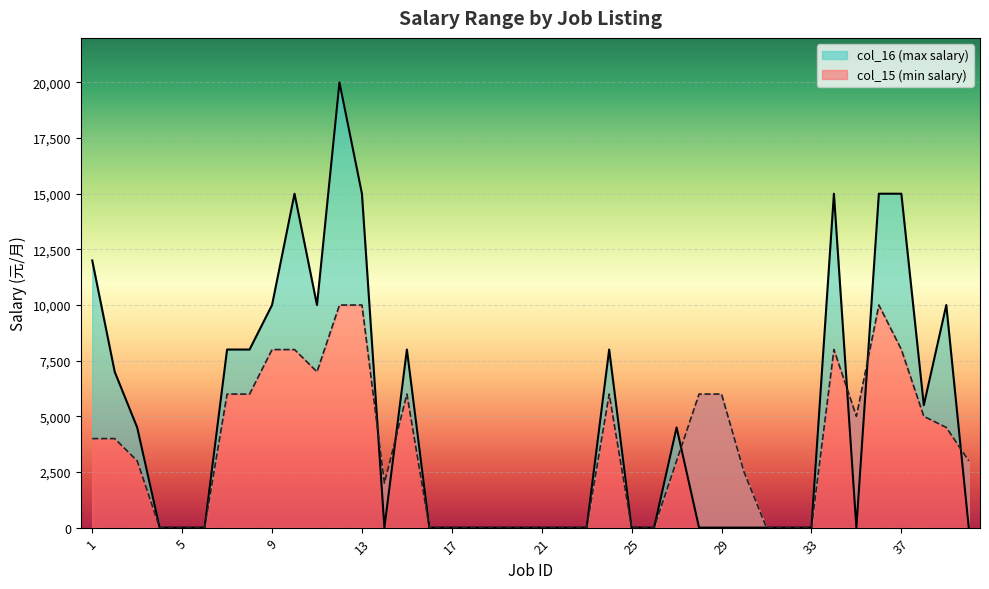

Where does the col_15 (min salary) series first go above 3000?

1